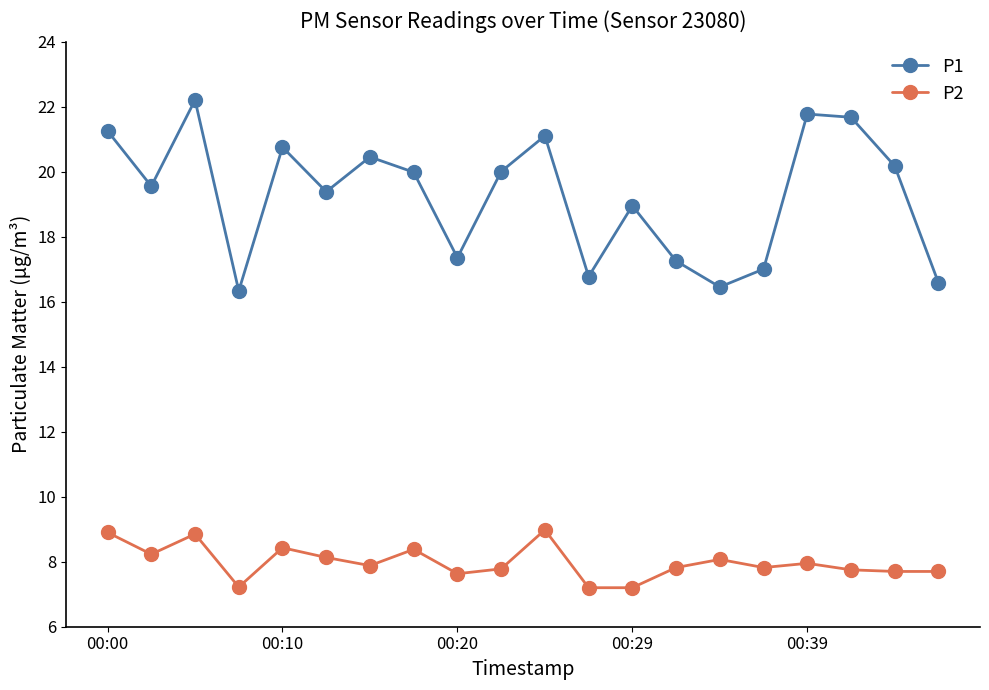

True or false: P1 and P2 intersect in this chart.

False